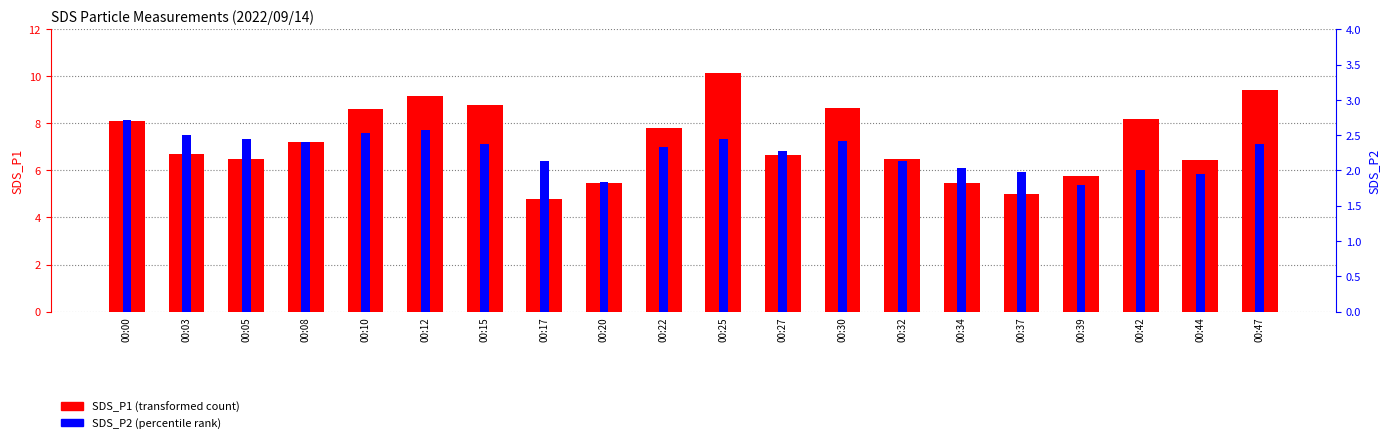

List the labels in order of SDS_P1 value, largest first.

00:25, 00:47, 00:12, 00:15, 00:30, 00:10, 00:42, 00:00, 00:22, 00:08, 00:03, 00:27, 00:05, 00:32, 00:44, 00:39, 00:20, 00:34, 00:37, 00:17